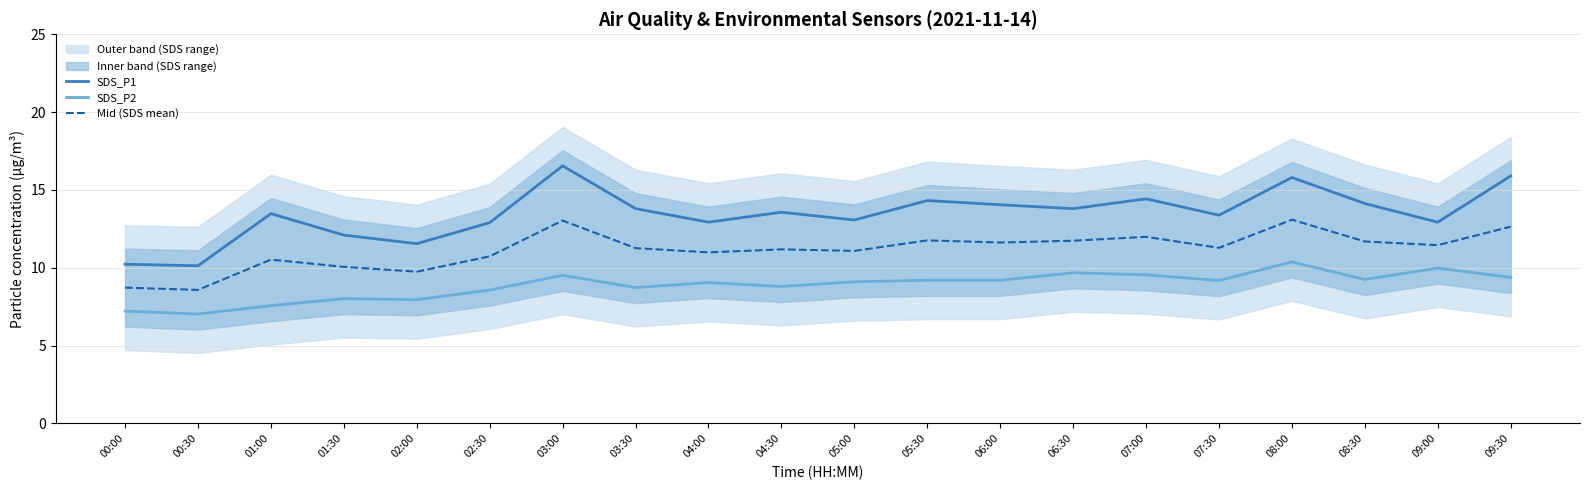

Reading left to right, extract all data points from this chart.

SDS_P1: 00:00=10.2	00:30=10.1	01:00=13.5	01:30=12.1	02:00=11.6	02:30=12.9	03:00=16.6	03:30=13.8	04:00=12.9	04:30=13.6	05:00=13.1	05:30=14.3	06:00=14.1	06:30=13.8	07:00=14.4	07:30=13.4	08:00=15.8	08:30=14.1	09:00=12.9	09:30=15.9
SDS_P2: 00:00=7.2	00:30=7.0	01:00=7.6	01:30=8.0	02:00=8.0	02:30=8.6	03:00=9.5	03:30=8.7	04:00=9.1	04:30=8.8	05:00=9.1	05:30=9.2	06:00=9.2	06:30=9.7	07:00=9.6	07:30=9.2	08:00=10.4	08:30=9.2	09:00=10.0	09:30=9.4
Mid (SDS mean): 00:00=8.7	00:30=8.6	01:00=10.5	01:30=10.1	02:00=9.8	02:30=10.7	03:00=13.0	03:30=11.3	04:00=11.0	04:30=11.2	05:00=11.1	05:30=11.8	06:00=11.6	06:30=11.7	07:00=12.0	07:30=11.3	08:00=13.1	08:30=11.7	09:00=11.5	09:30=12.6